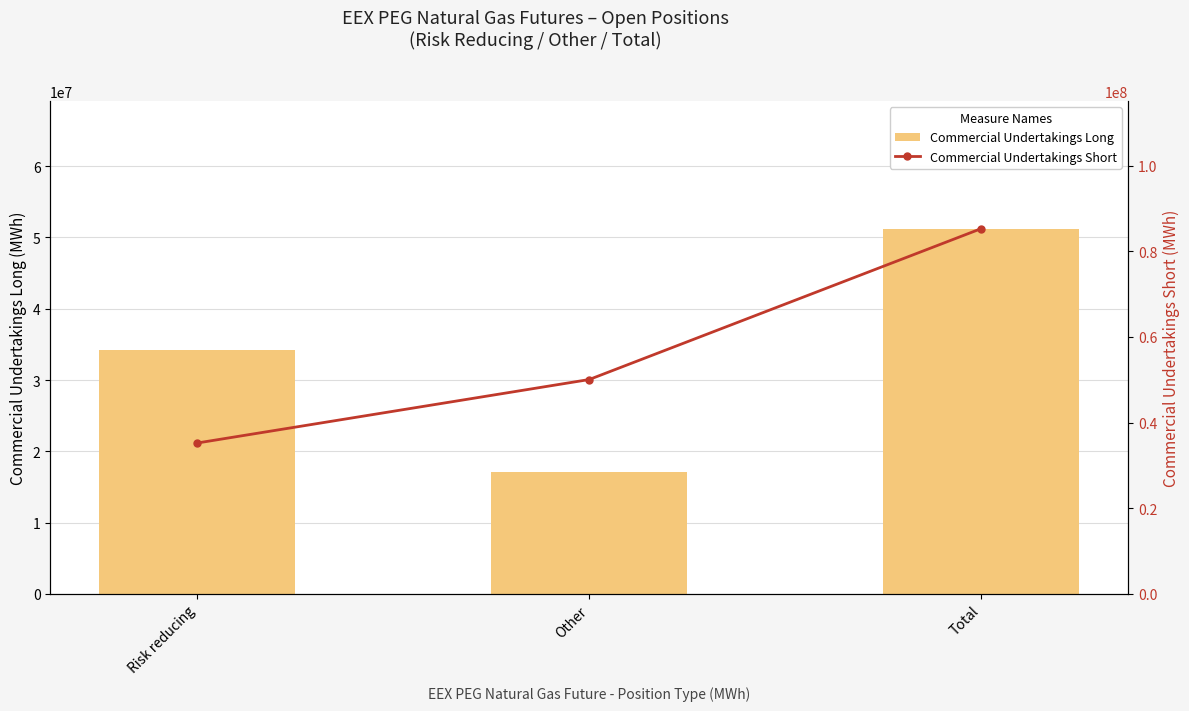

The Commercial Undertakings Short series shows 58633084 at Total. True or false?

False